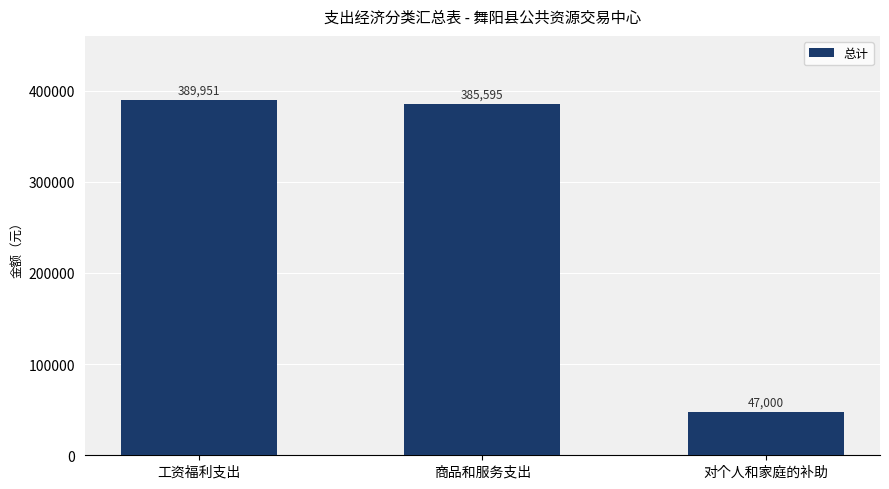

The value at 商品和服务支出 is 385595. True or false?

True